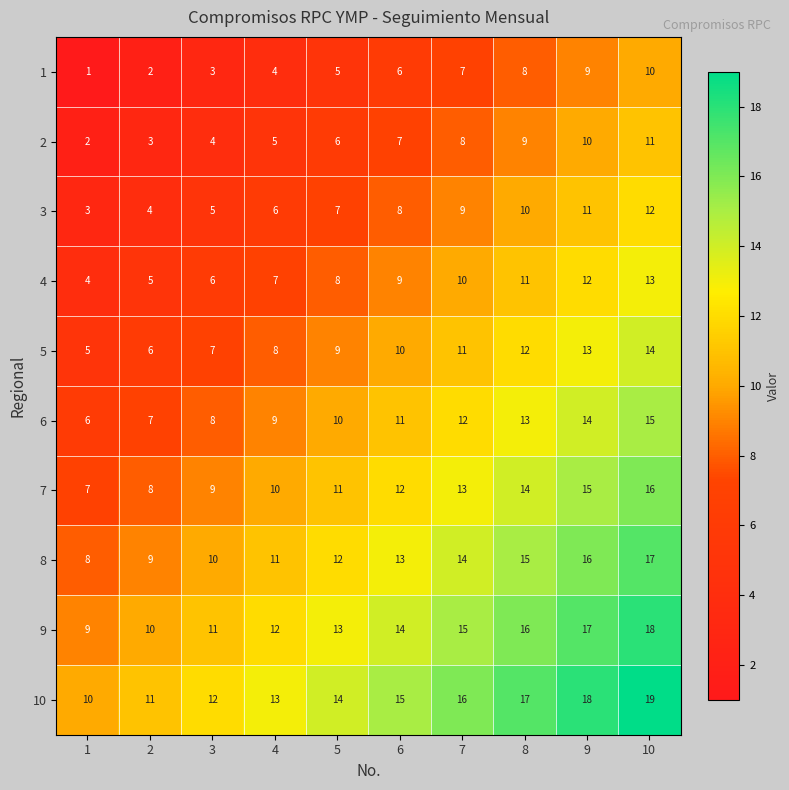

What is the difference between the maximum and second lowest values in the 7 series?

8